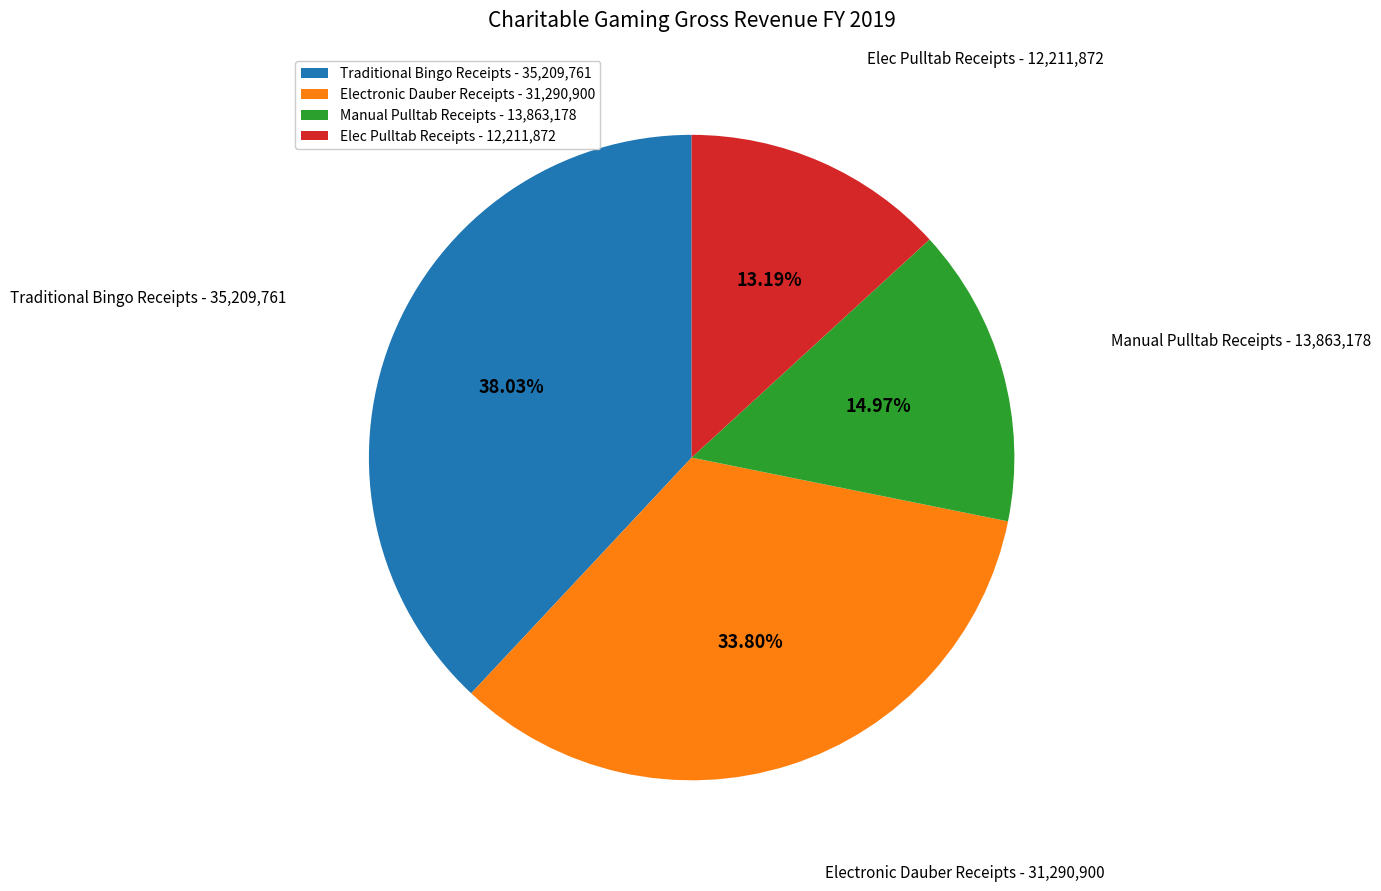

Which category has the smallest portion of the pie?

Elec Pulltab Receipts